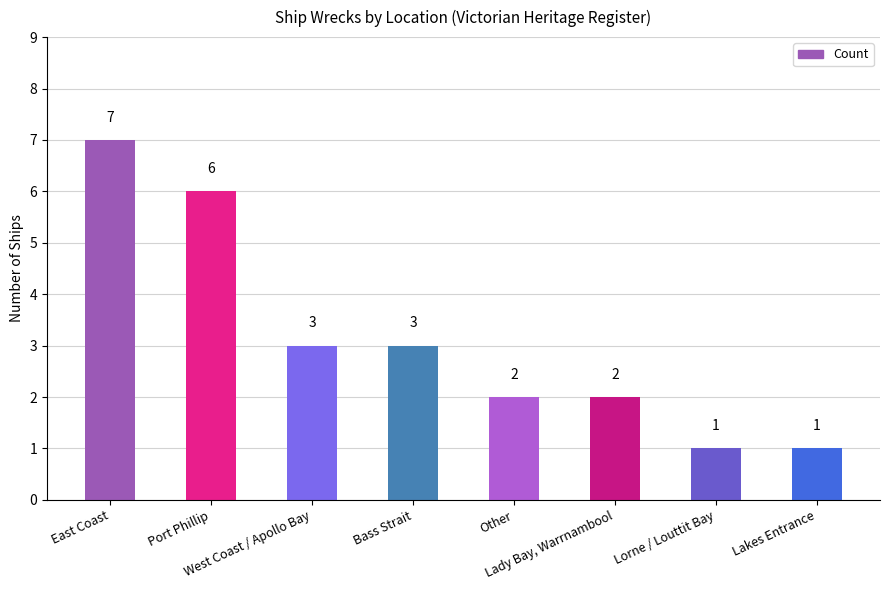

What is the value of the 5th bar from the left?

2